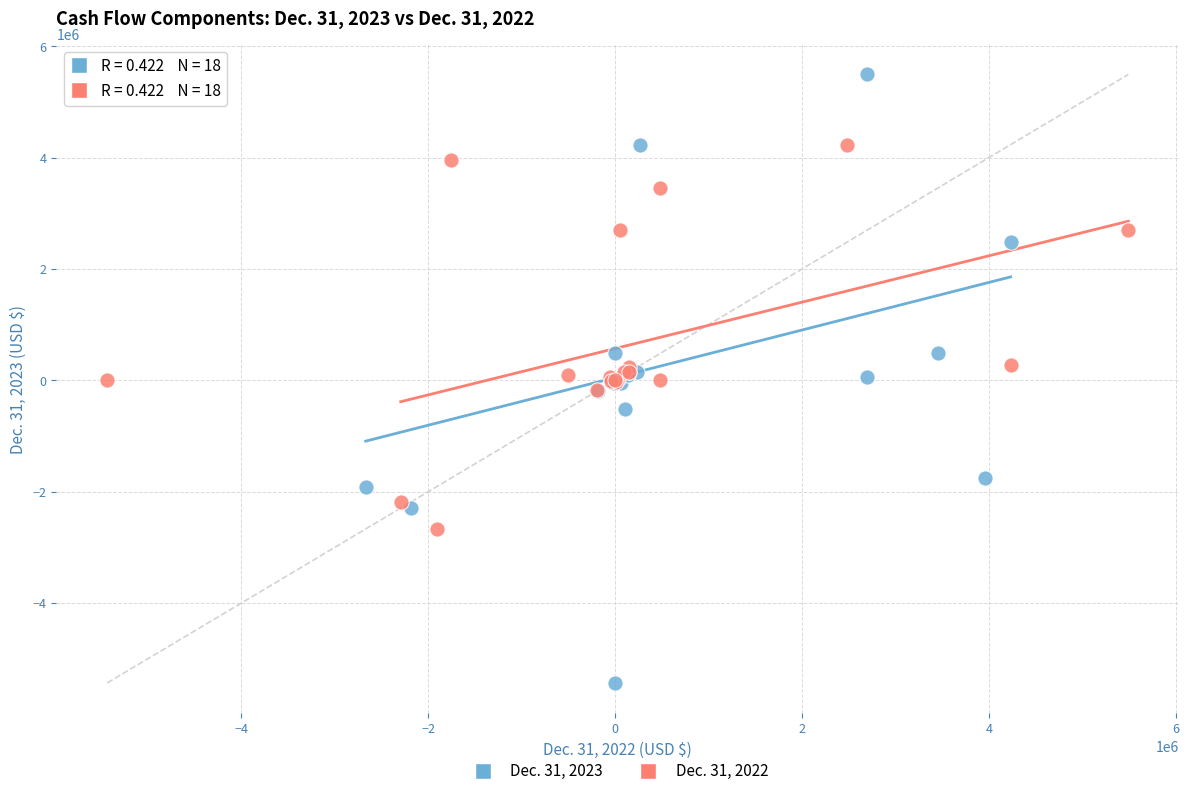

Which series reaches the maximum Y coordinate?

Dec. 31, 2023